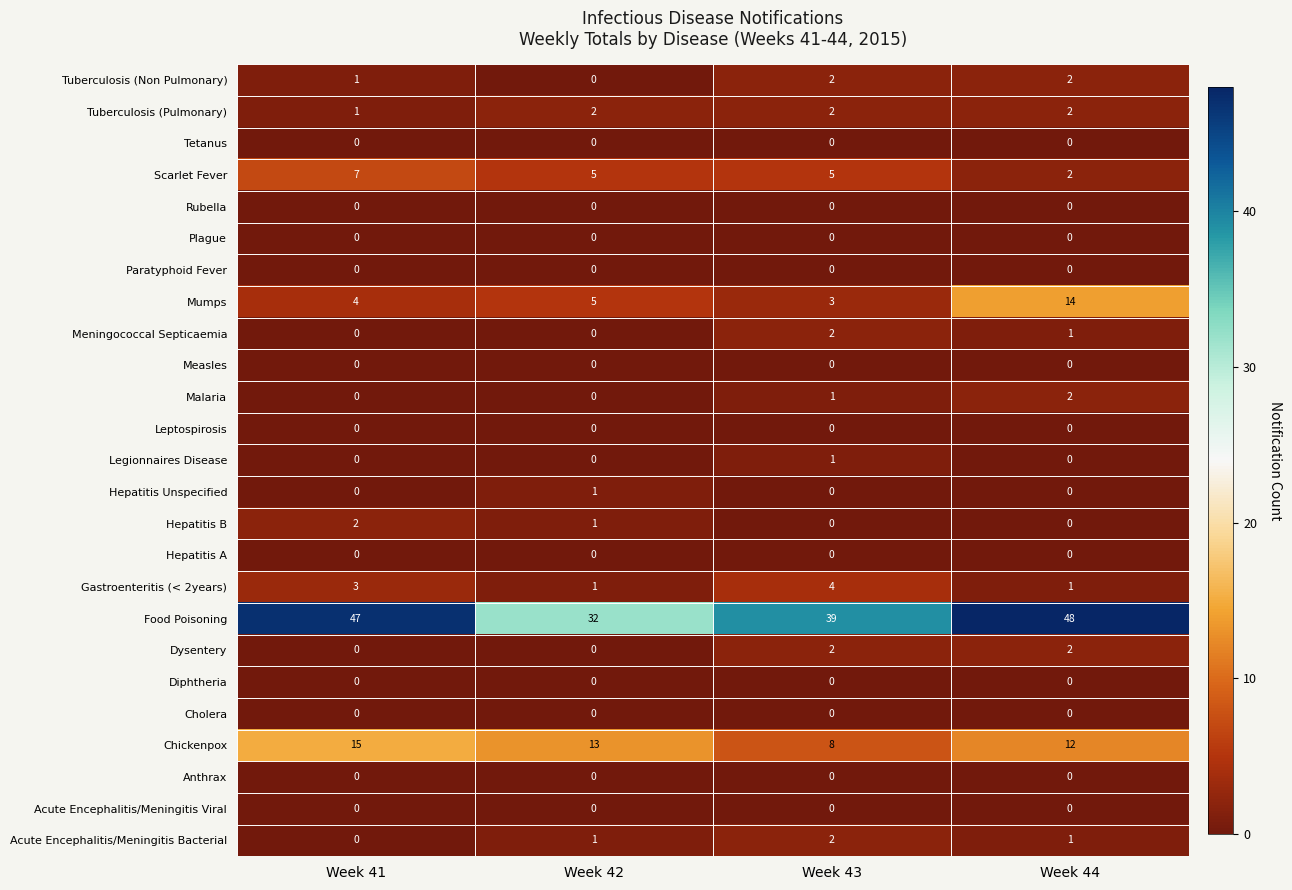

Which series has the widest spread of values?

Food Poisoning